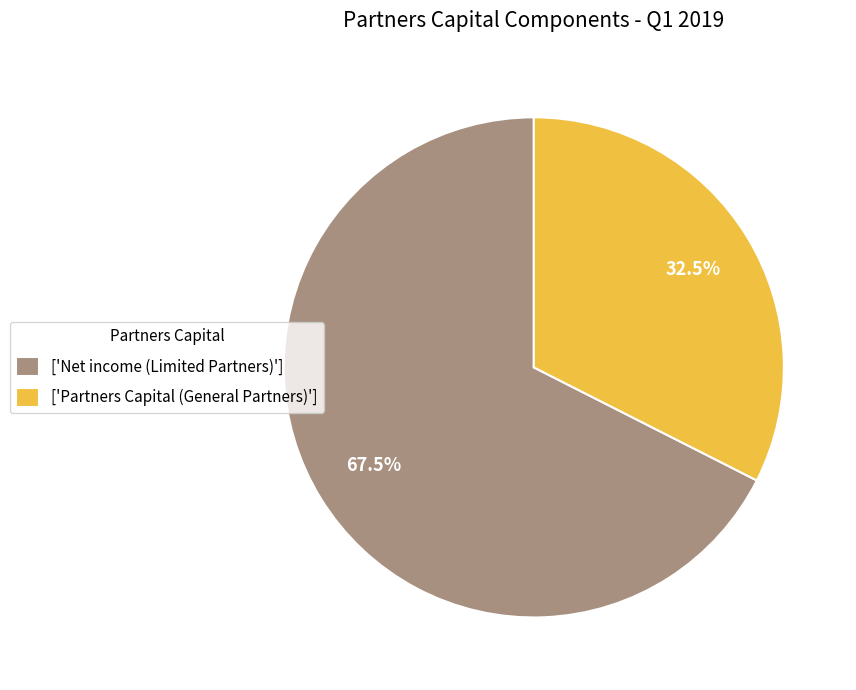

How many slices are in this pie chart?

2